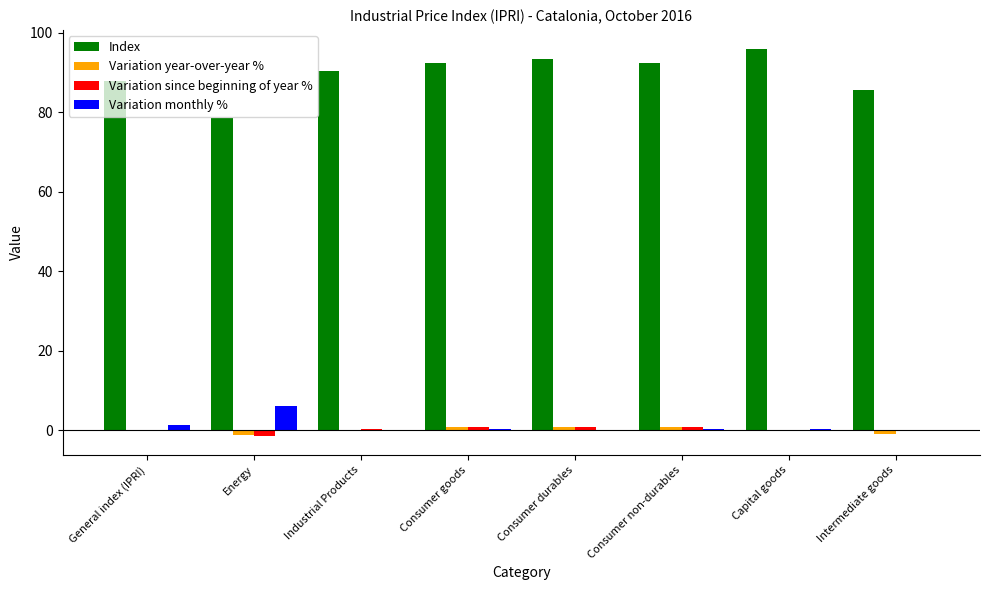

Between Energy and Consumer durables, which series saw the biggest shift?

Index